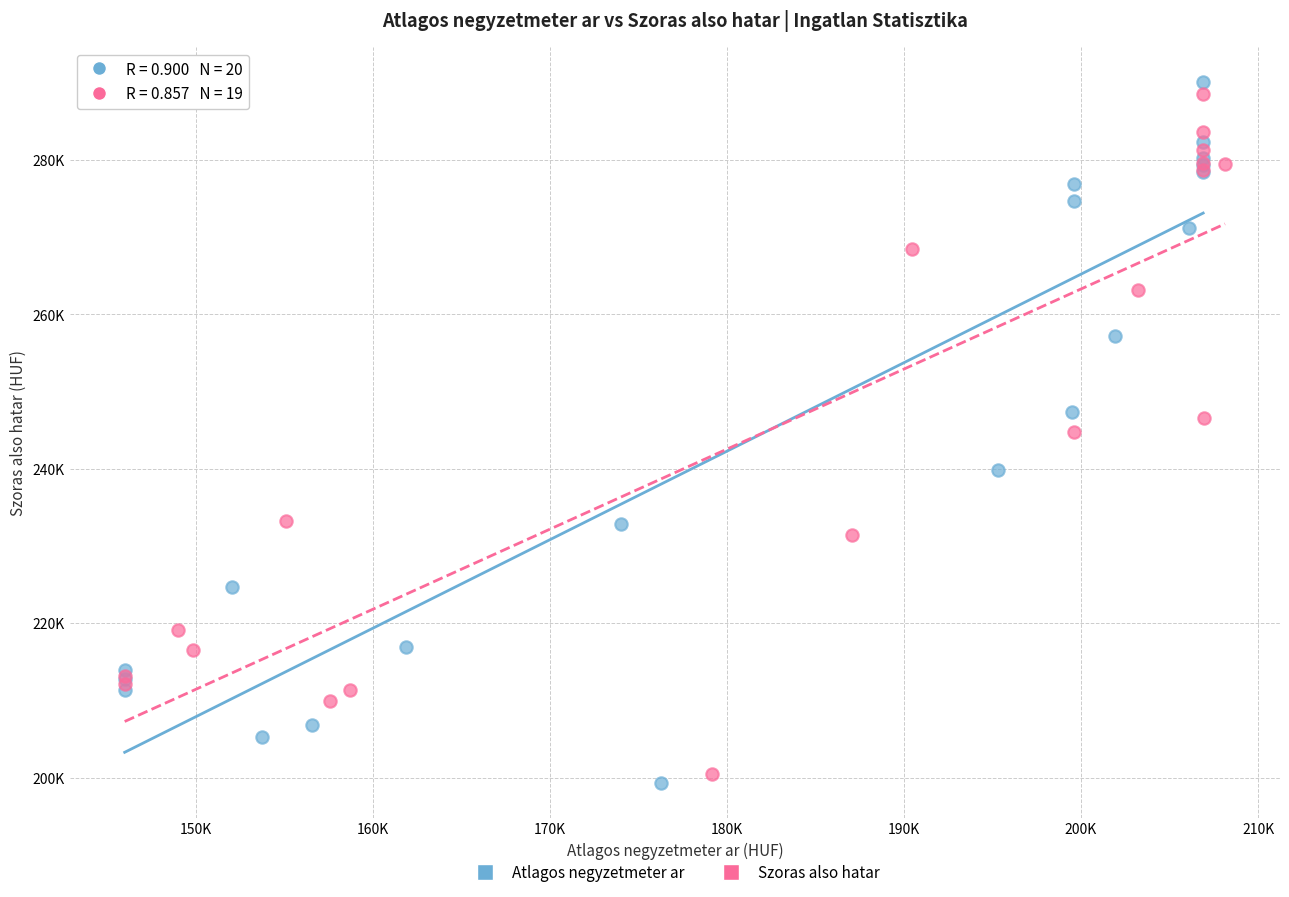

What are all the series names shown in the legend?

Atlagos negyzetmeter ar, Szoras also hatar